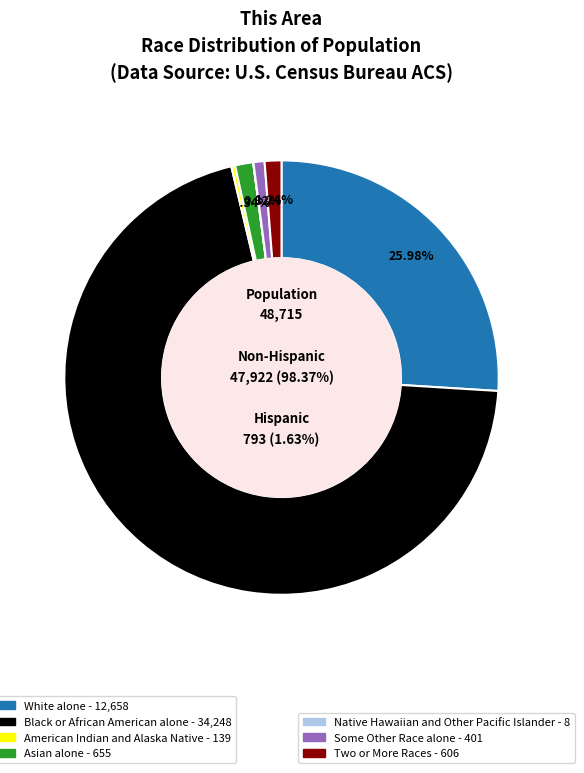

Approximately how many times larger is the value at Two or More Races compared to American Indian and Alaska Native?

4.4